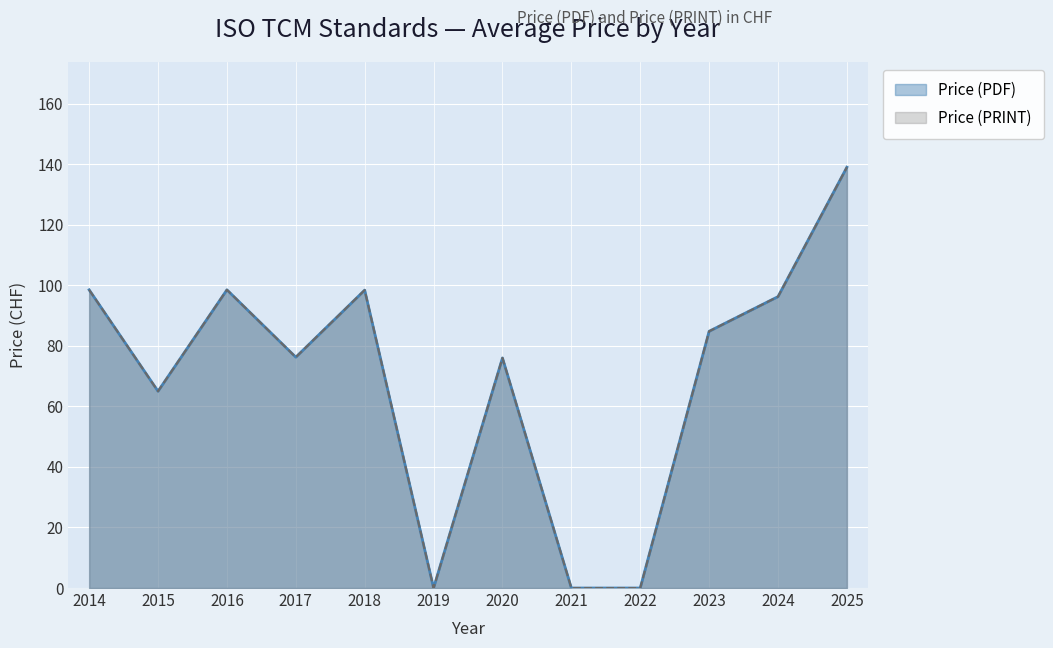

Does the chart display data point markers on the line(s)?

No